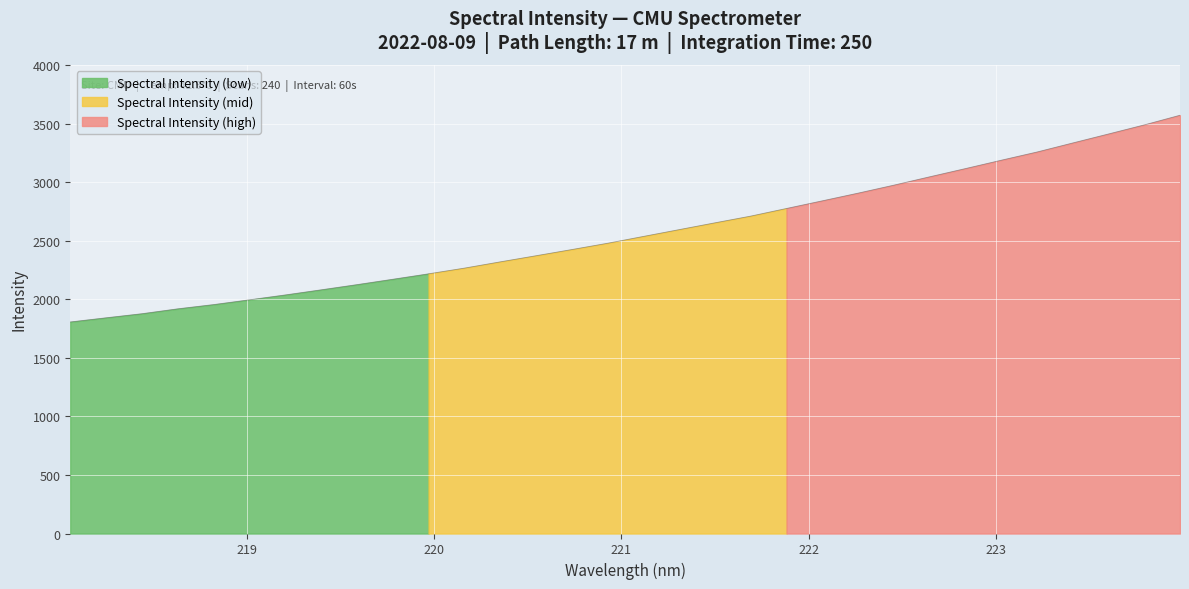

How many data points are less than 2537?

16